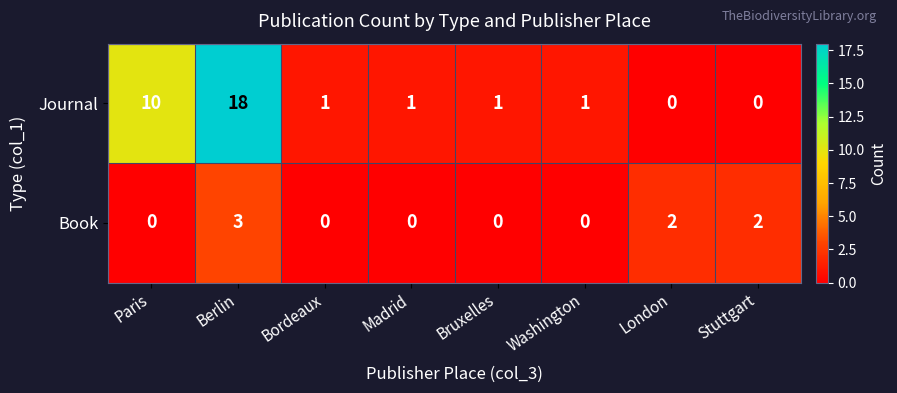

What is the greatest value displayed?

18